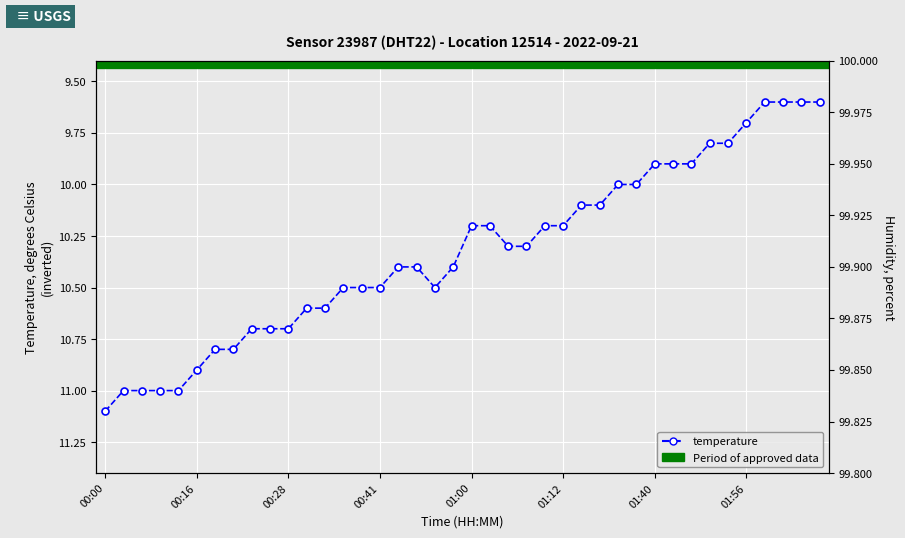

What is the smallest value displayed?

9.6